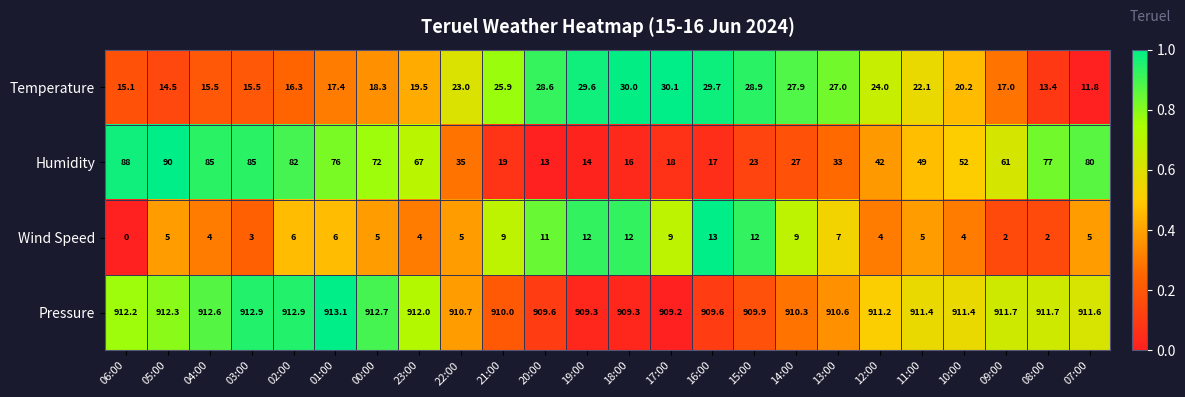

At which category does the chart reach its minimum across all series?

06:00